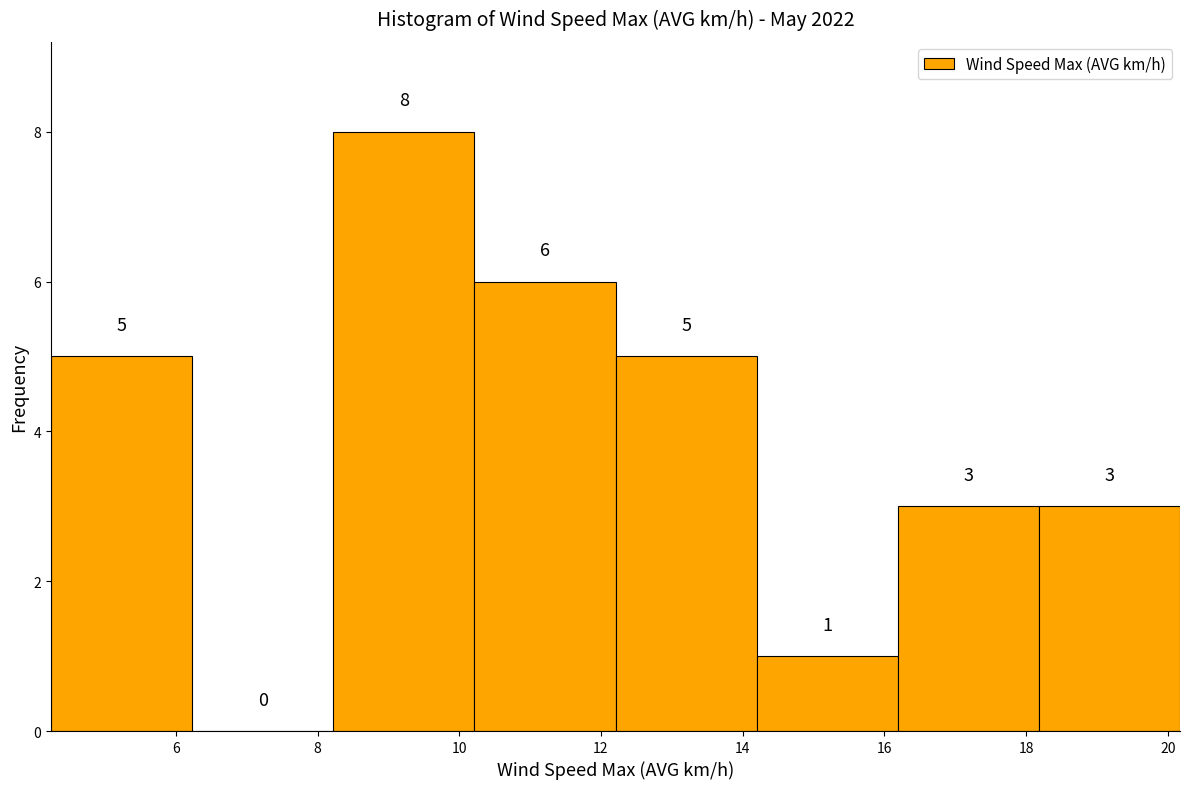

Over which range of the x-axis is the bar tallest?

8.2 to 10.2